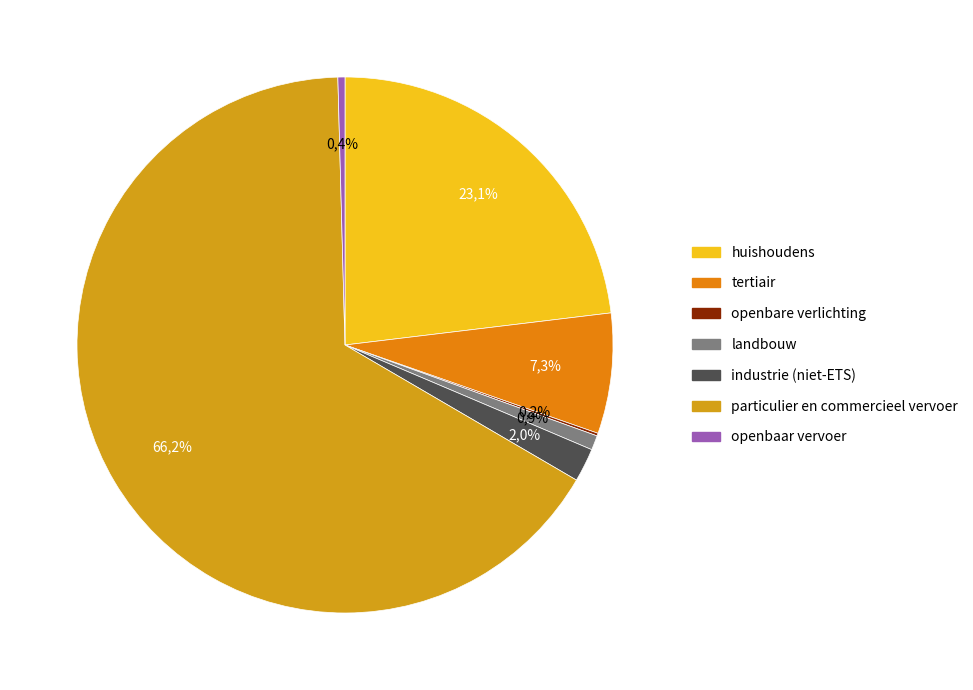

Is there a majority slice in this chart?

Yes